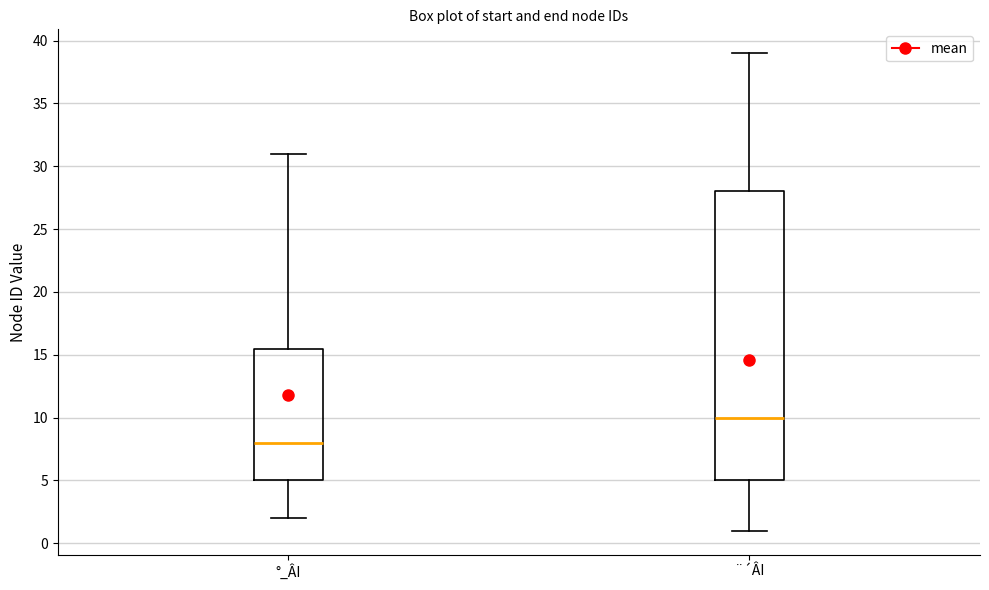

Reading left to right, transcribe this box plot: for each box, give where its median line is, the range the box spans, and where its two whiskers end, as read against the y-axis. The values are not printed on the chart, so give them approximately, as read against the axis.

°_ÂI: median 8.0, box 5.0 to 15.5, whiskers 2.0 to 31.0
¨´ÂI: median 10.0, box 5.0 to 28.0, whiskers 1.0 to 39.0